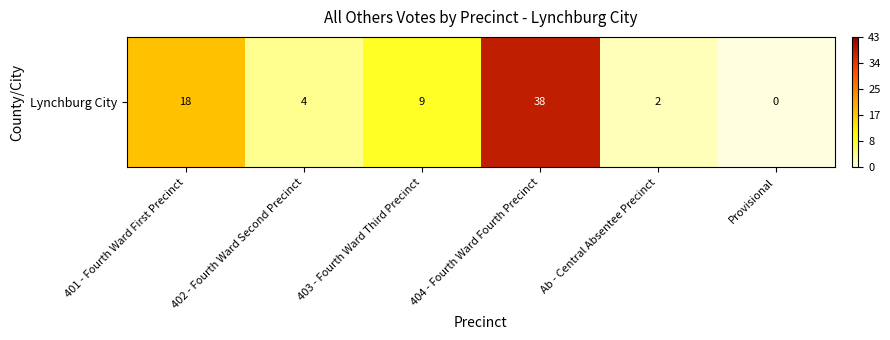

Which category has the lowest value across all series?

Provisional